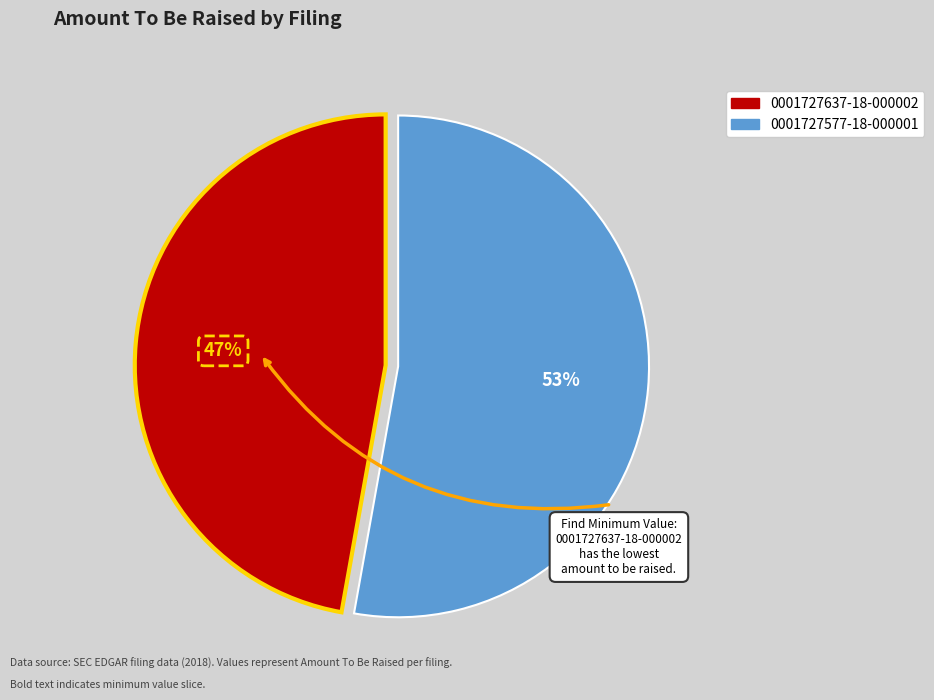

Which category has the smallest portion of the pie?

0001727637-18-000002